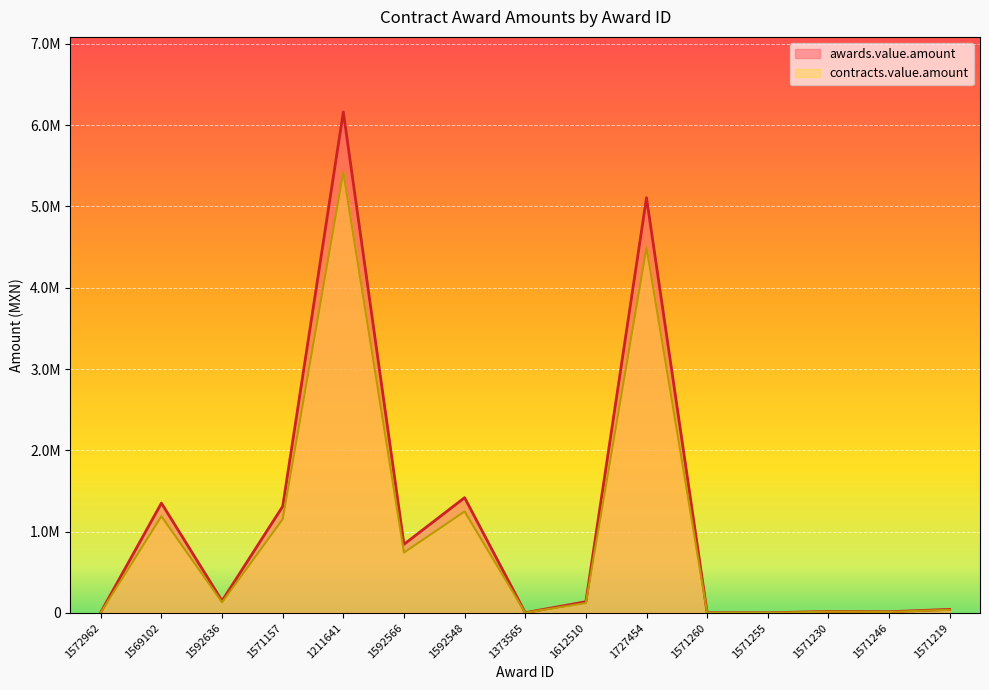

What is the difference between the second highest and second lowest values in the awards.value.amount series?

5104166.0